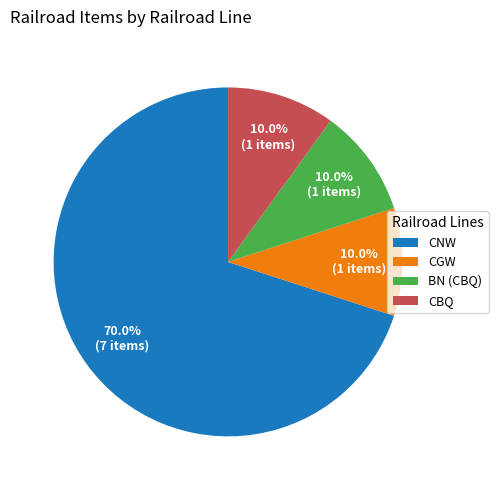

Which category has the biggest portion of the pie?

CNW